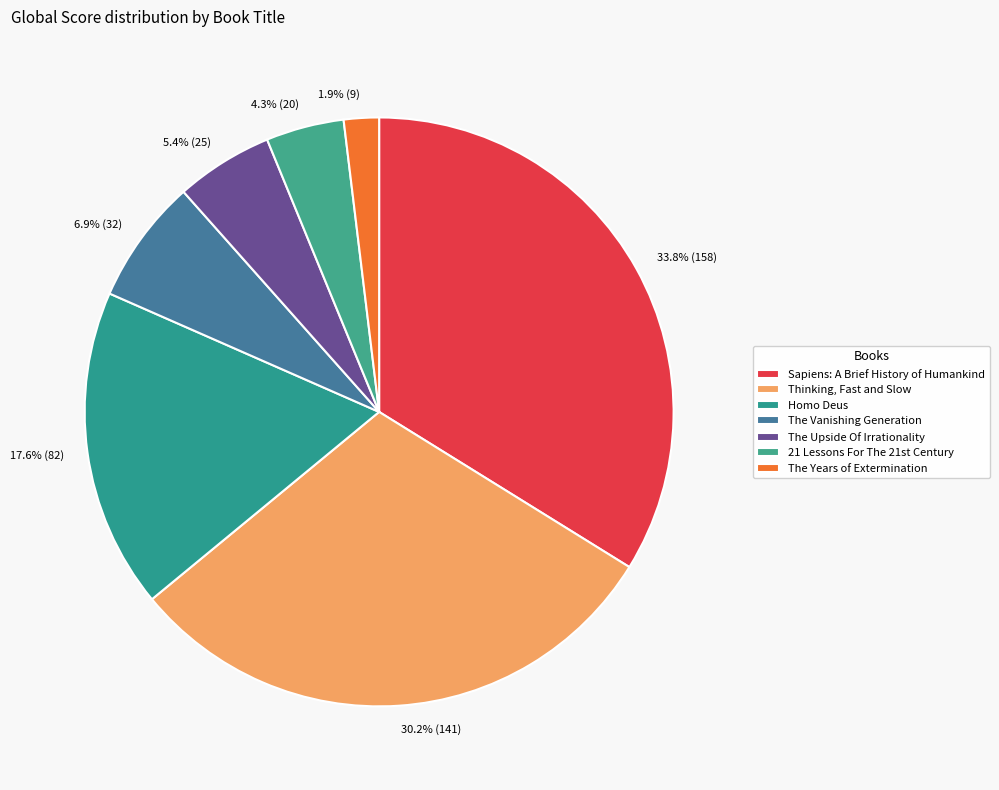

To the nearest percent, what is the difference between the largest and smallest slice percentages?

32%